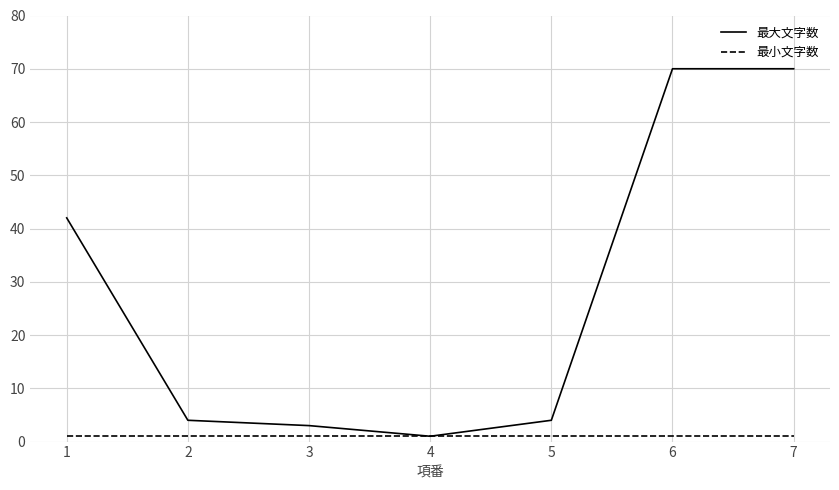

Rank the series by their maximum value, from lowest to highest.

最小文字数, 最大文字数